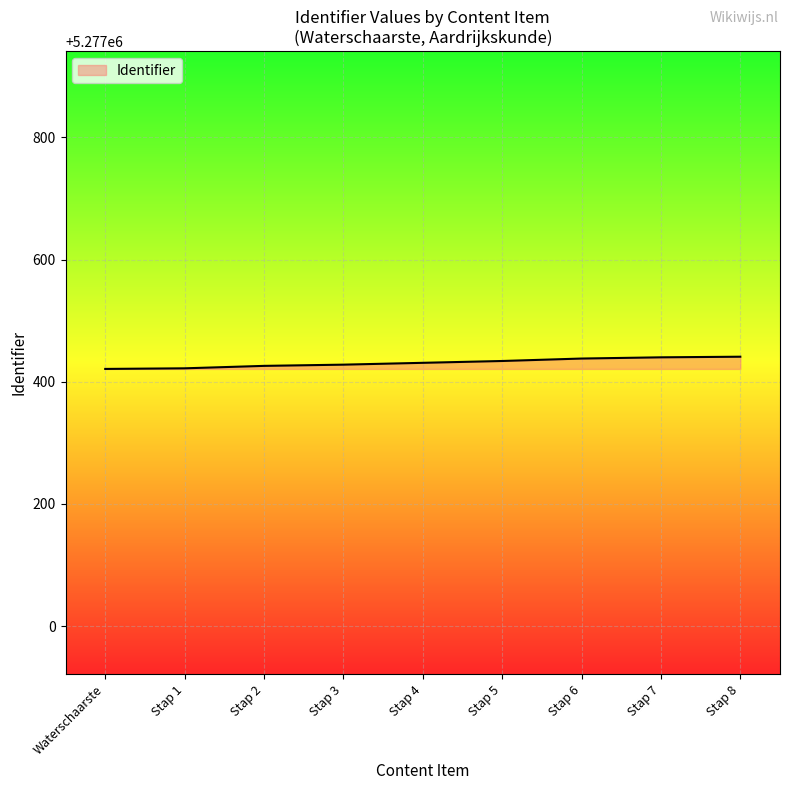

What is the minimum value shown in the chart?

5277421